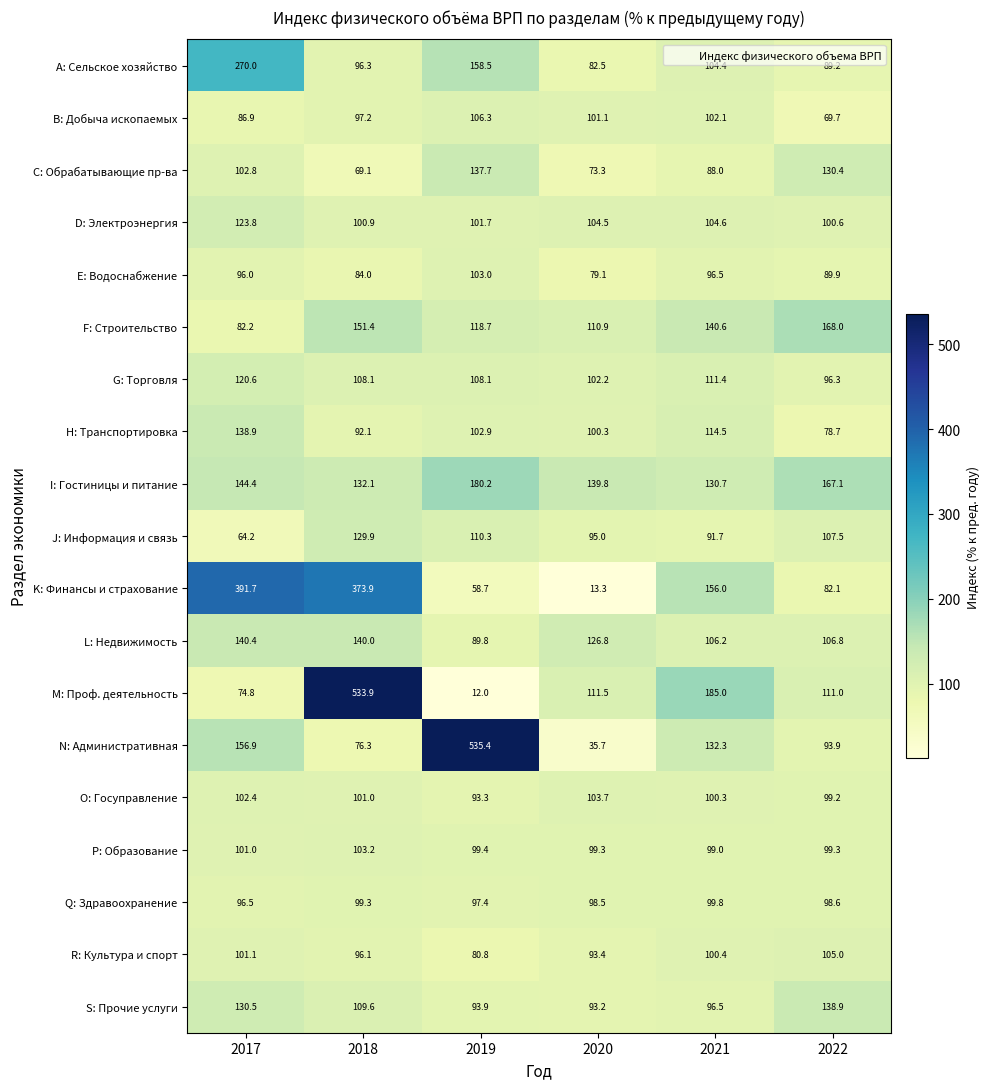

At which label does C: Обрабатывающие пр-ва reach its minimum?

2018